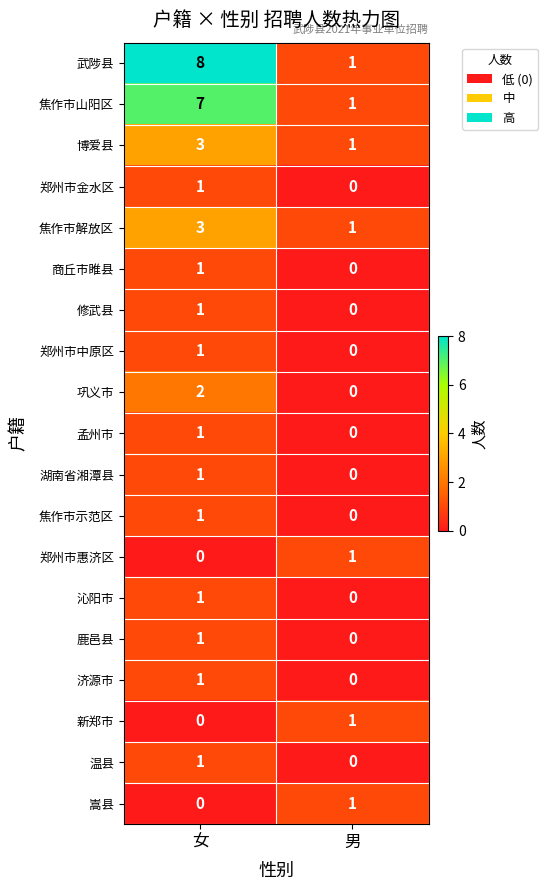

Where is 修武县 nearest to the value 0?

男